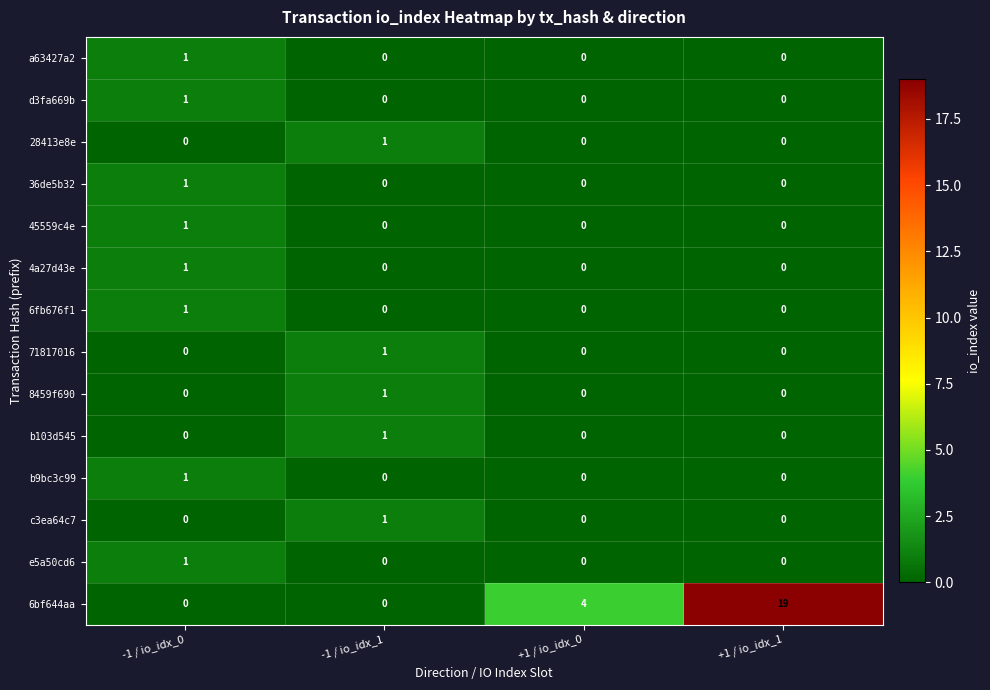

Which category has the highest value across all series?

+1 / io_idx_1